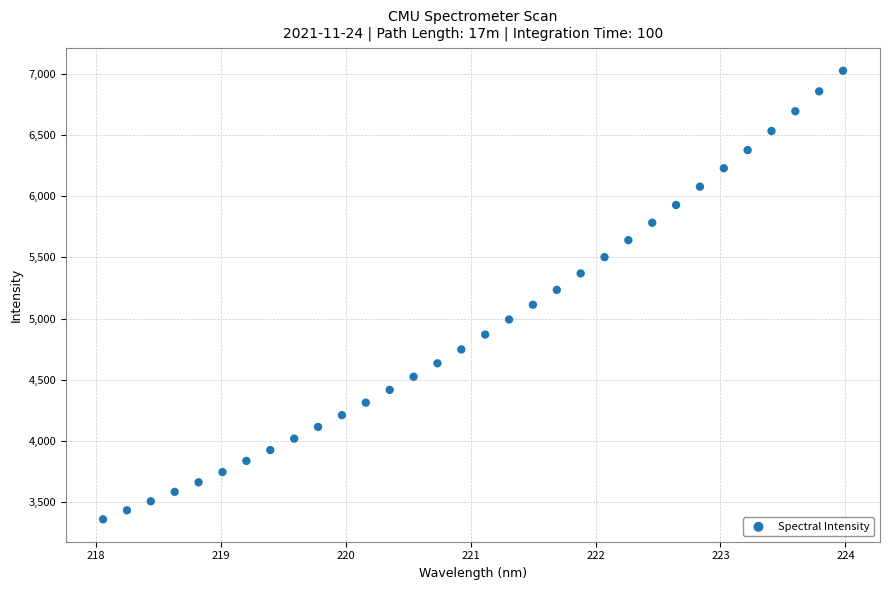

What is the range of X values (max minus min)?

5.9